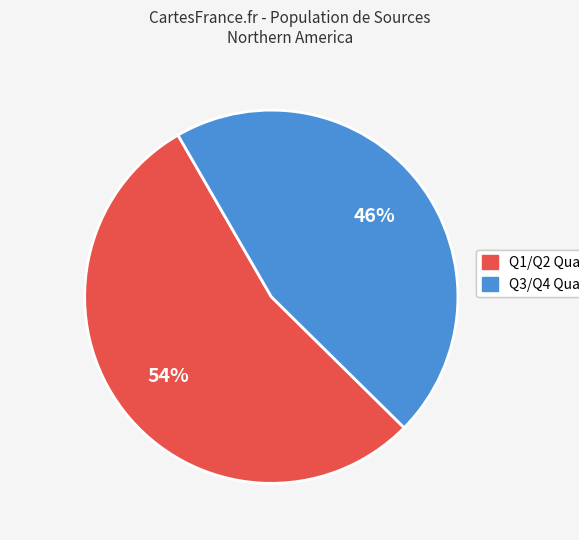

To the nearest percent, what is the average slice percentage?

50%